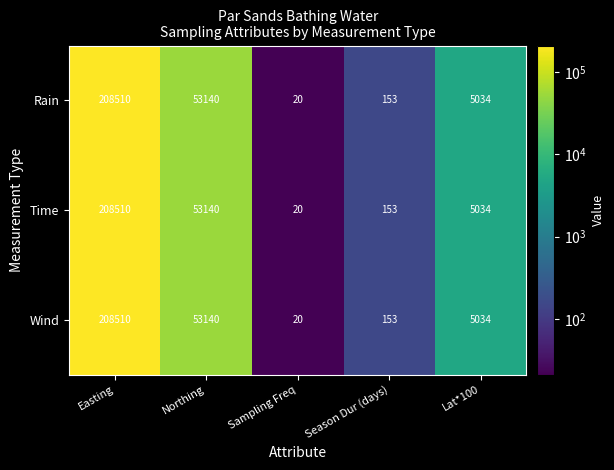

Which category has the lowest value in the Time series?

Sampling Freq